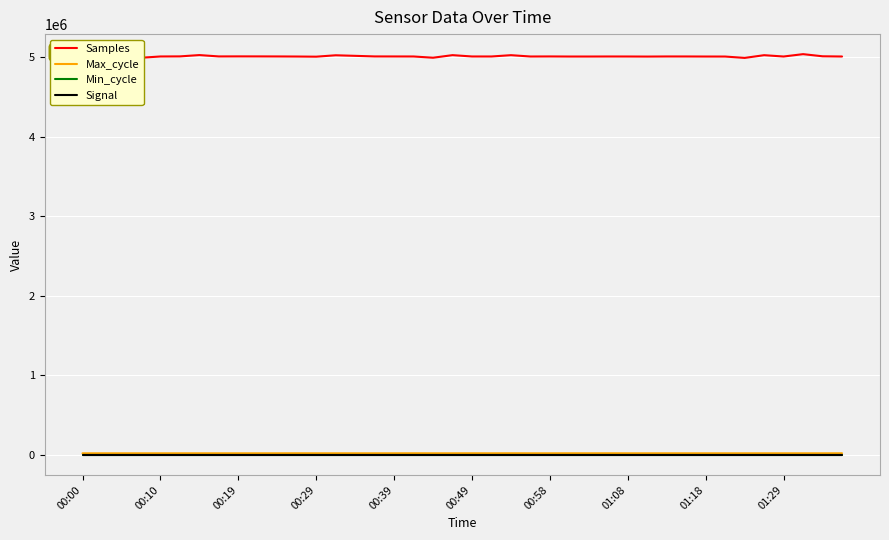

Which series has the largest total across all categories?

Samples